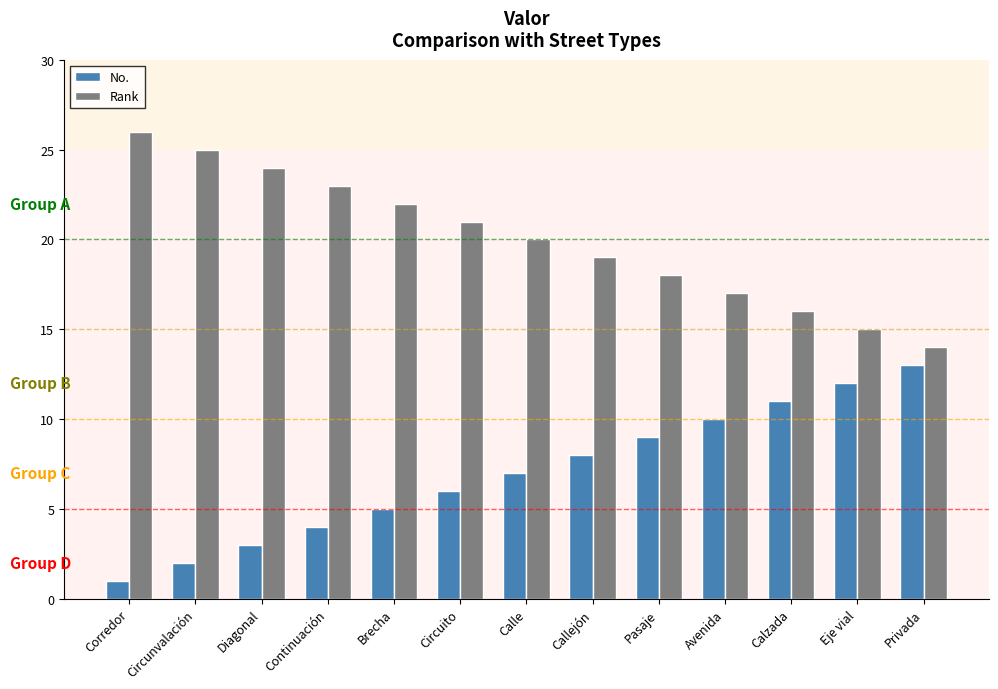

The value of Rank at Calzada is 11. True or false?

False